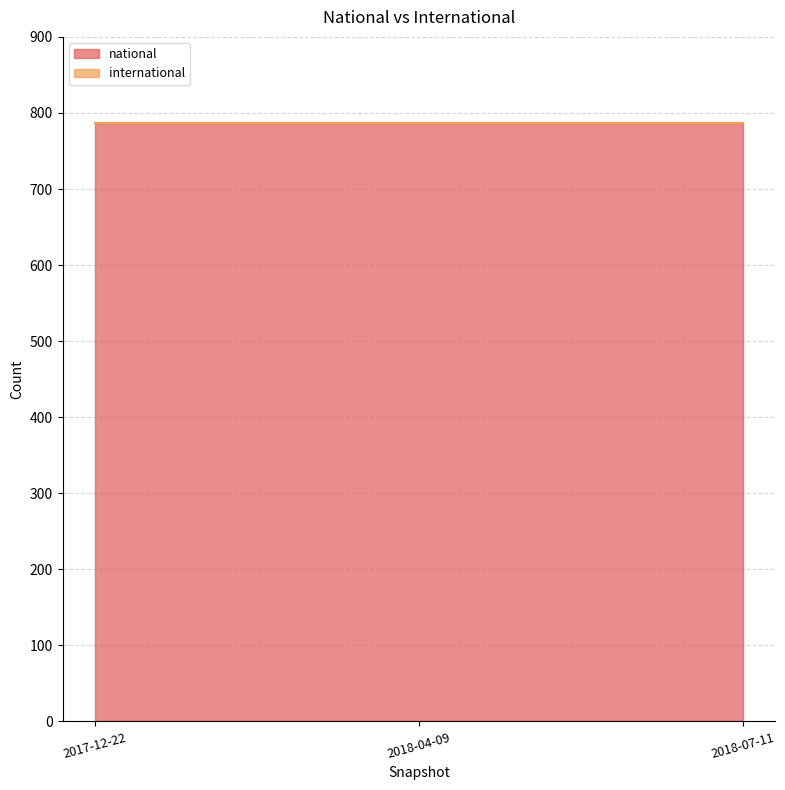

What is the greatest value displayed?

787